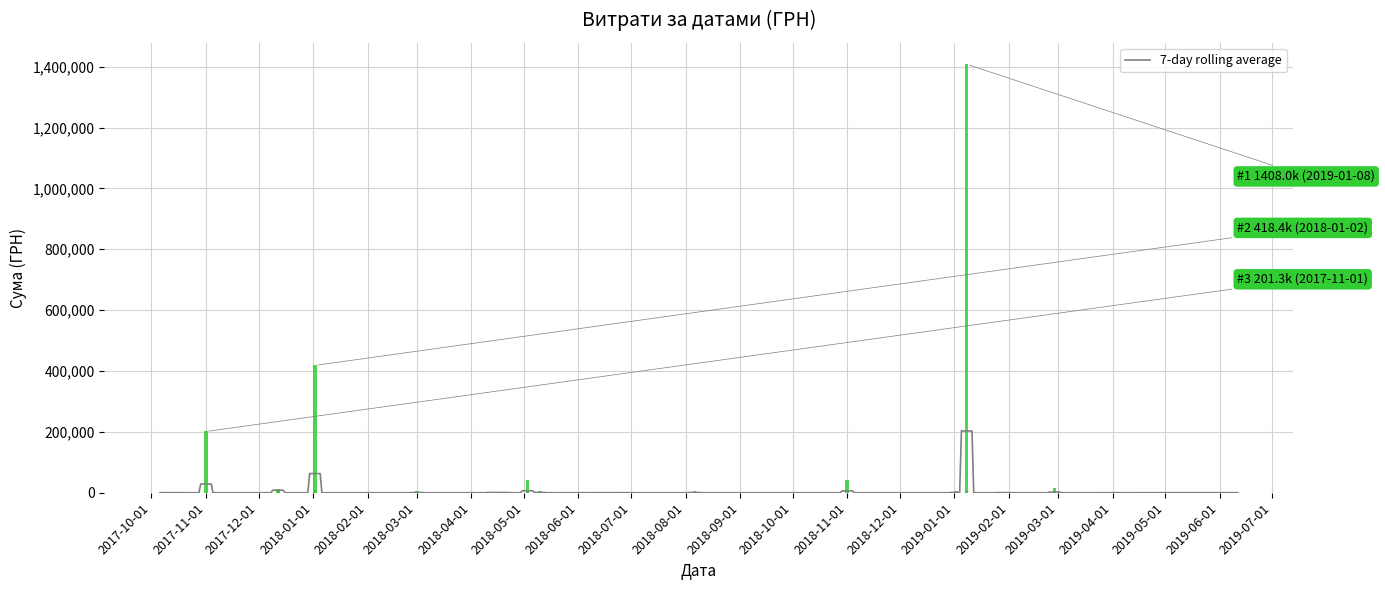

What is the maximum value shown in the chart?

1408017.6